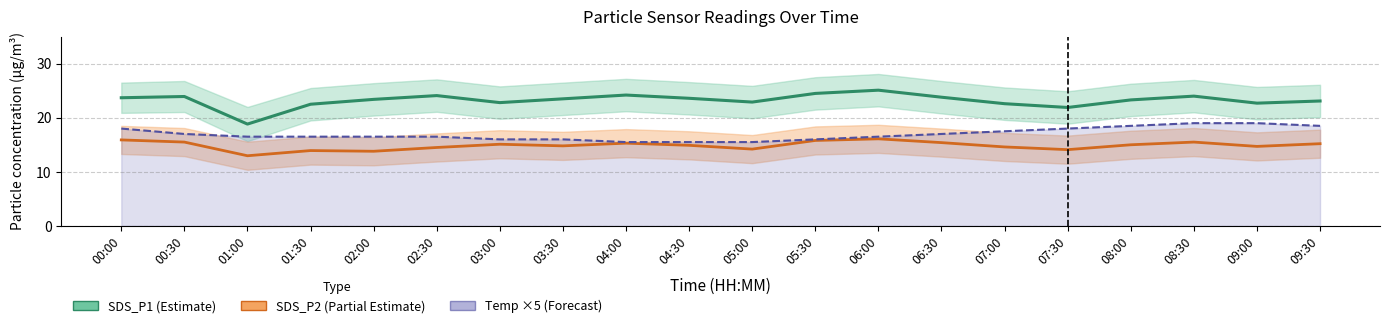

Count the number of categories in the chart.

20